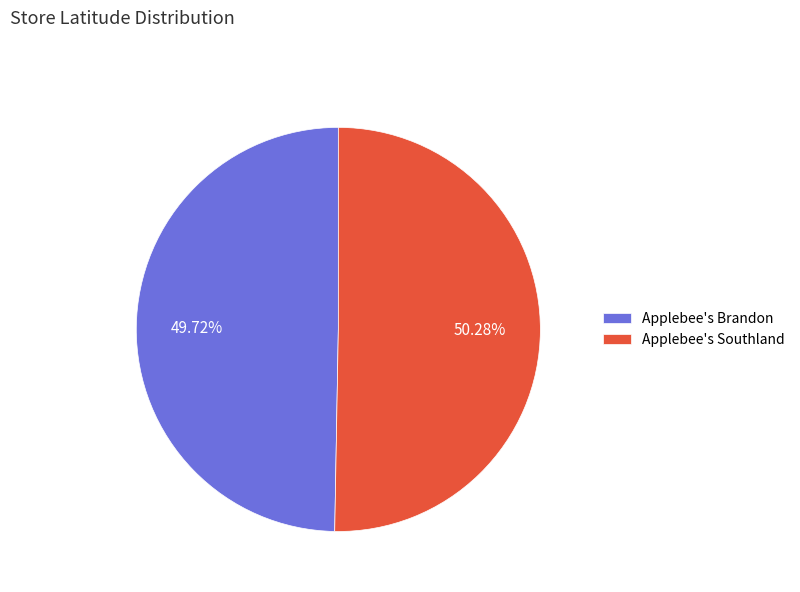

What is the largest slice in the pie chart?

Applebee's Southland